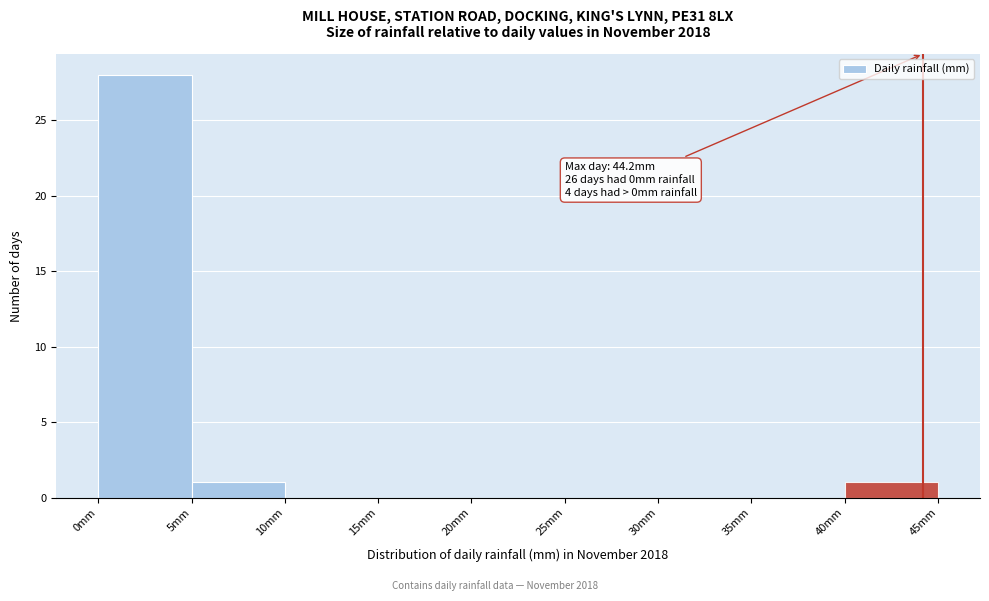

Over which range of the x-axis is the bar tallest?

0 to 5